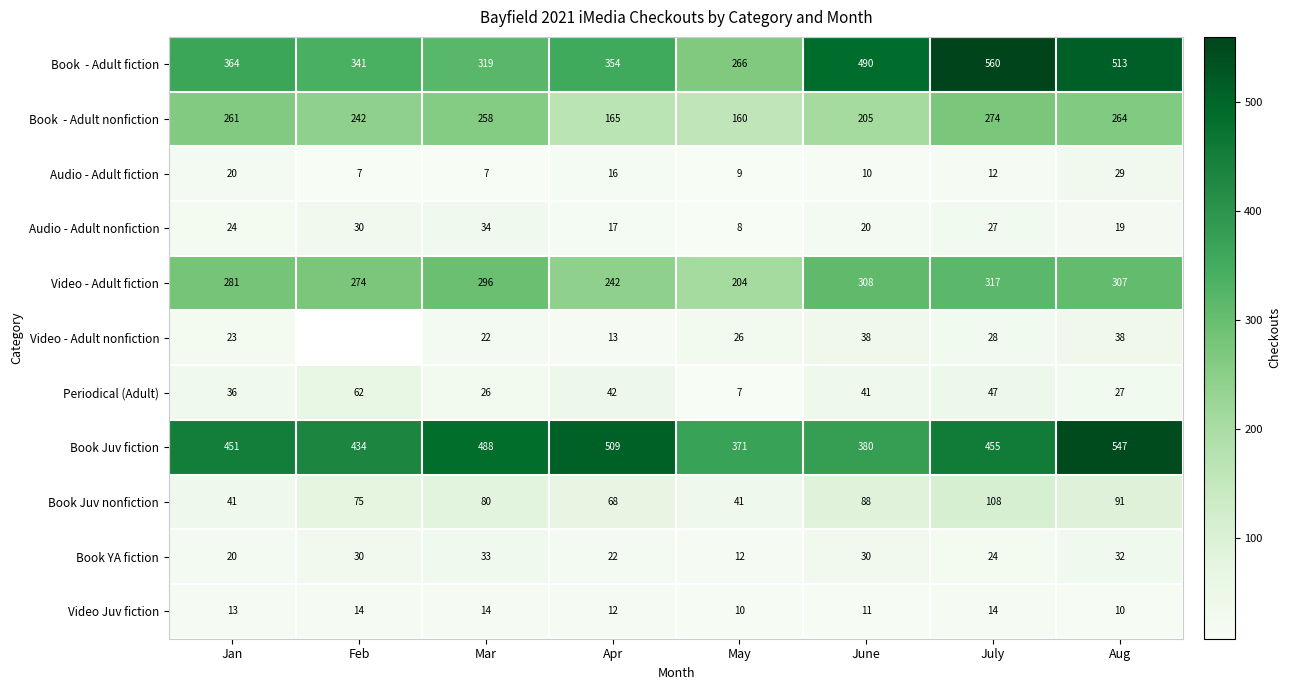

What is the total value across all series at Mar?

1577